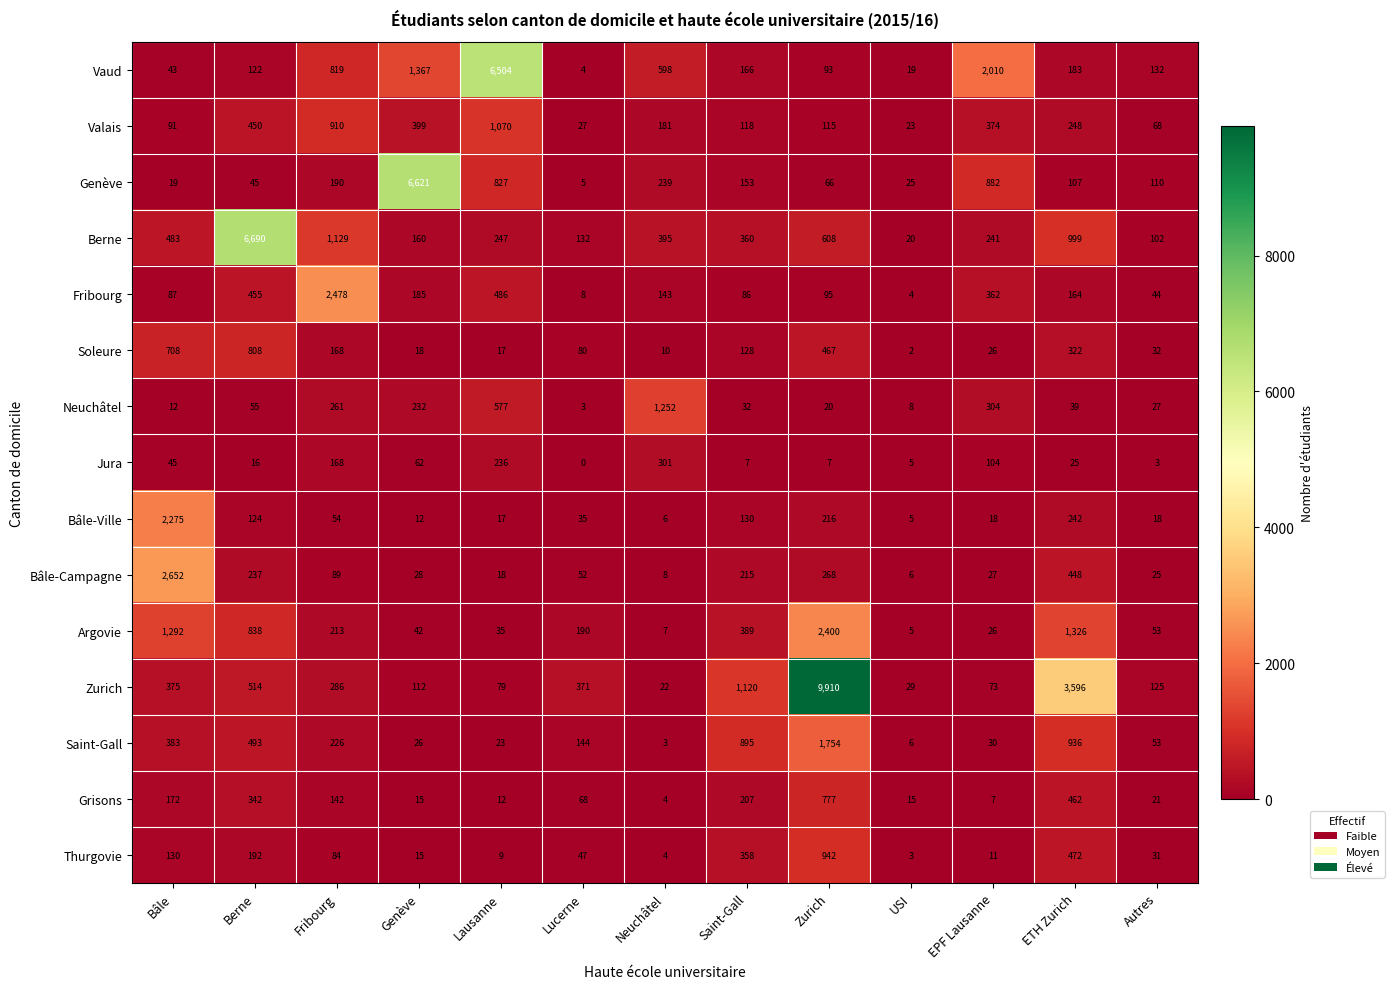

Is it true that Jura equals 7 at Saint-Gall?

True